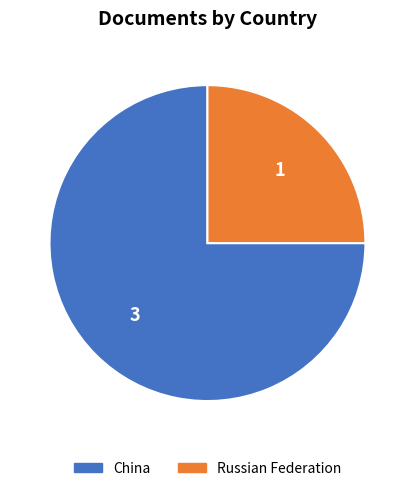

What is the ratio of the value at Russian Federation to the value at China?

0.3